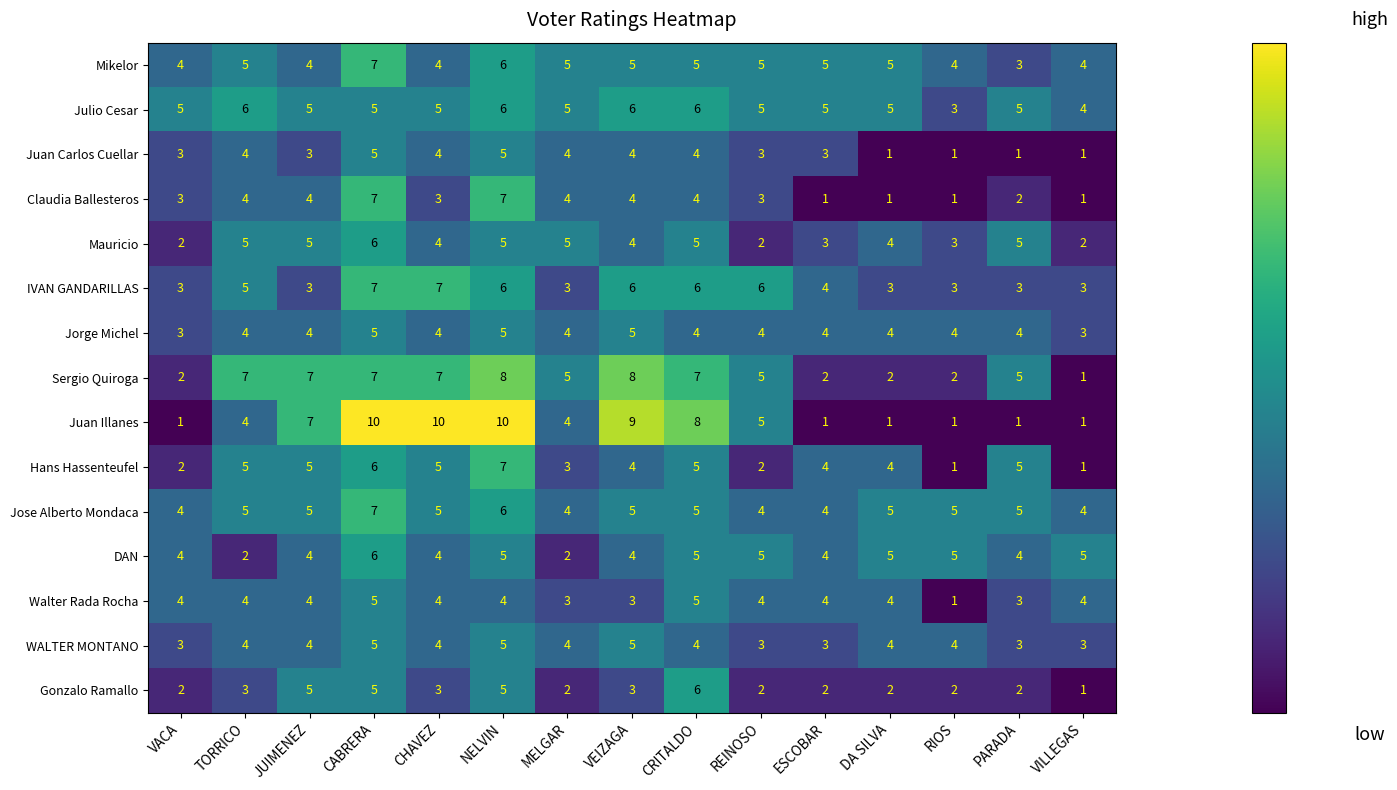

How many data points does each series have?

15